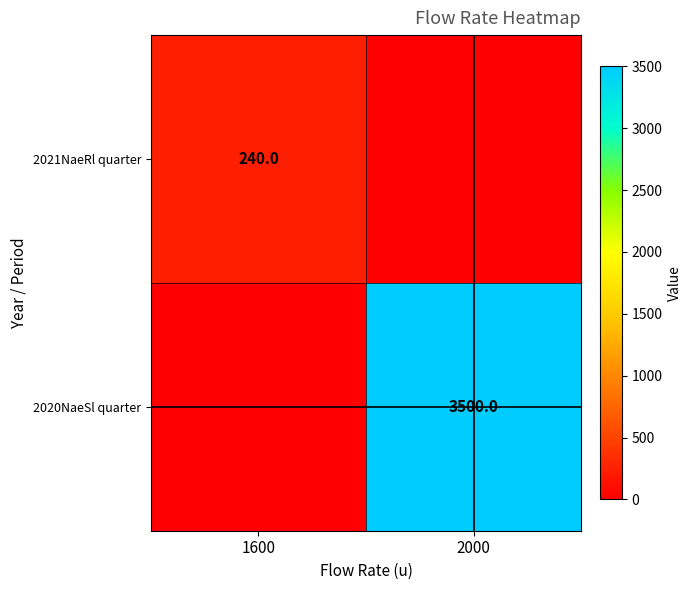

Is the value of 2020NaeSl quarter at 2000 greater than the value of 2021NaeRl quarter at 1600?

Yes